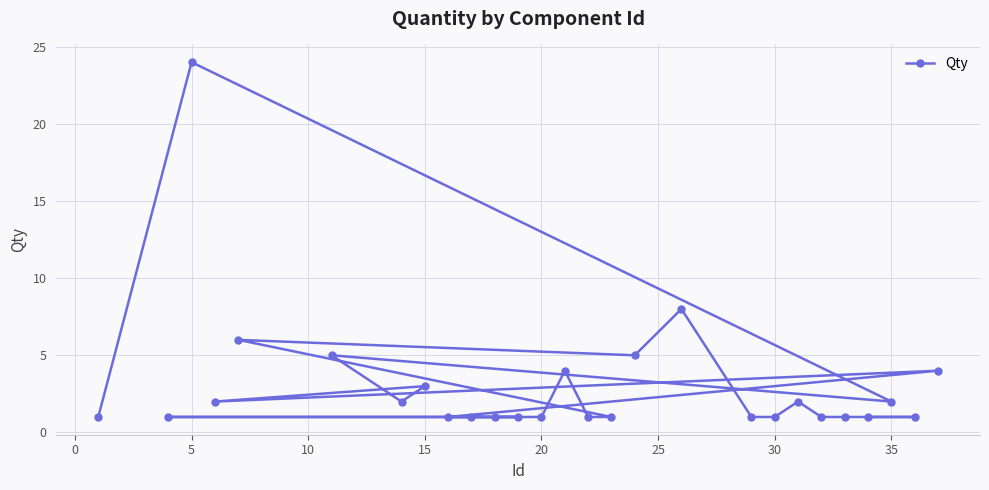

What is the greatest value displayed?

24